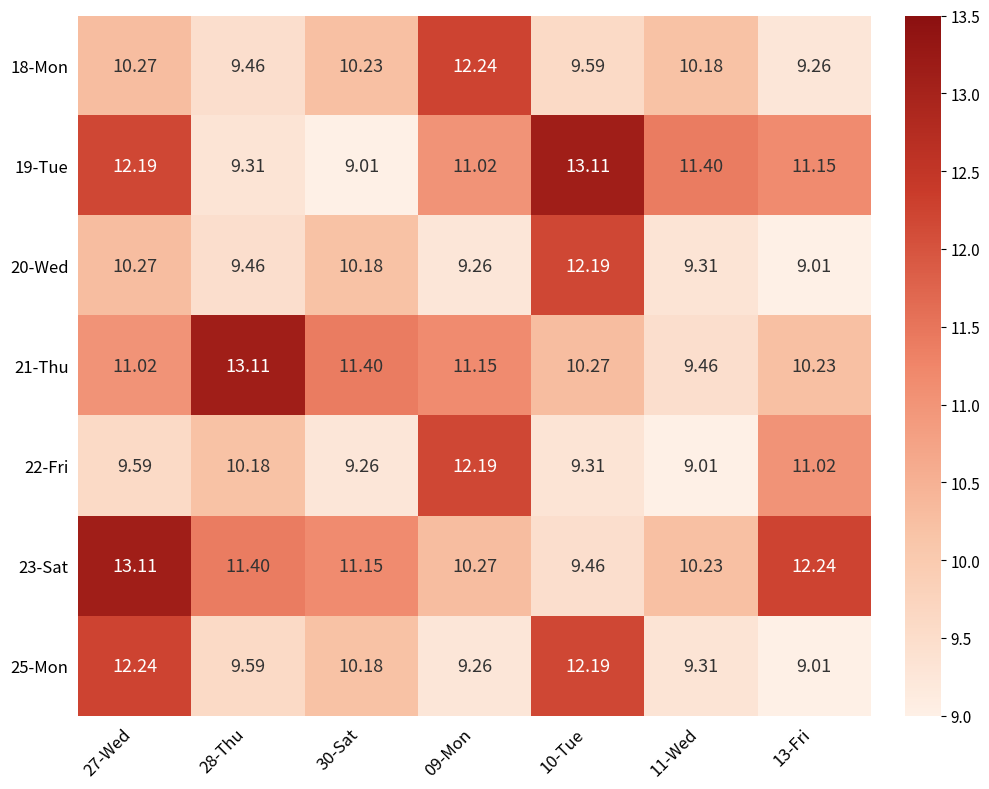

How many distinct data groups are displayed?

7